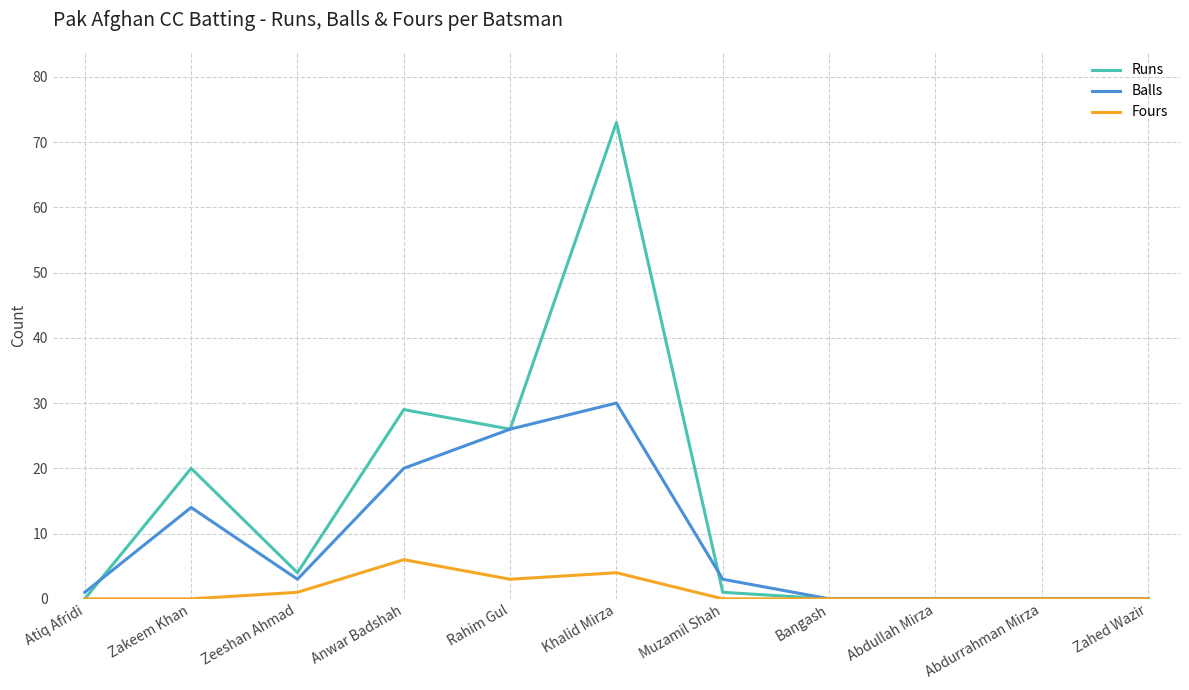

Is it true that Runs equals 0 at Atiq Afridi?

True